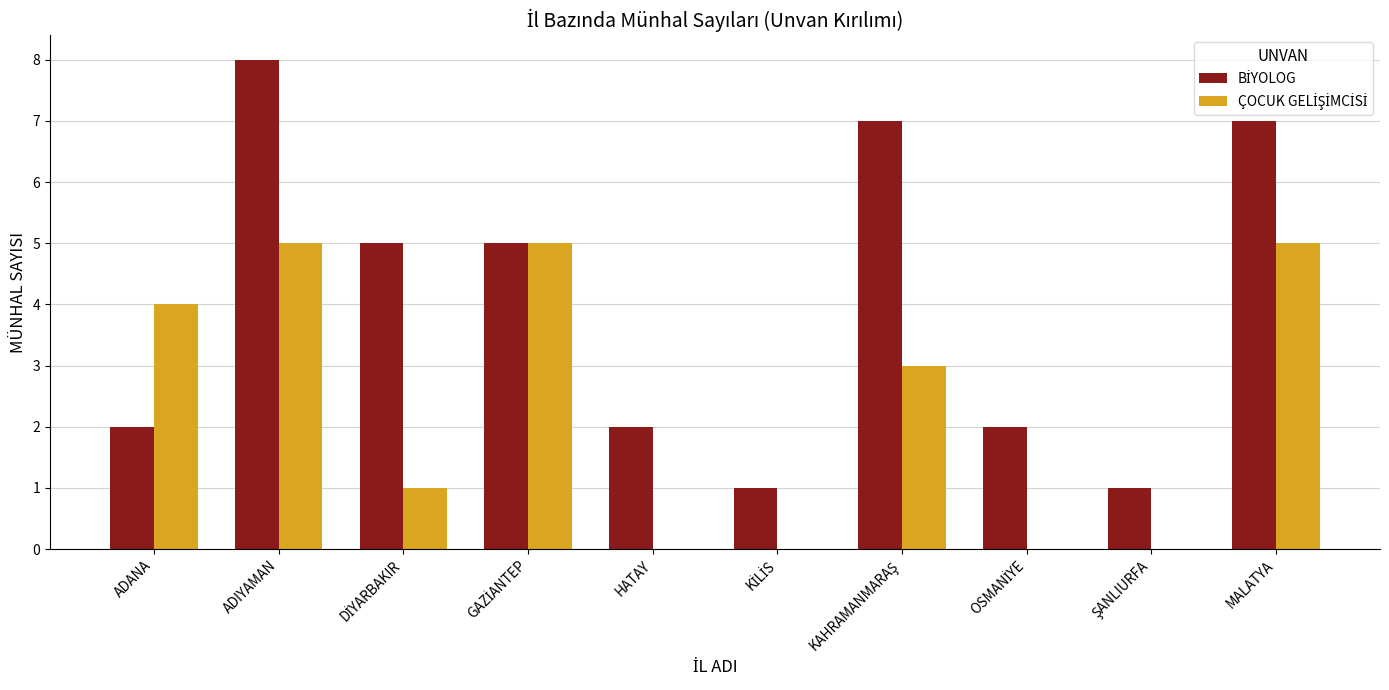

What is the total value across all series at MALATYA?

12